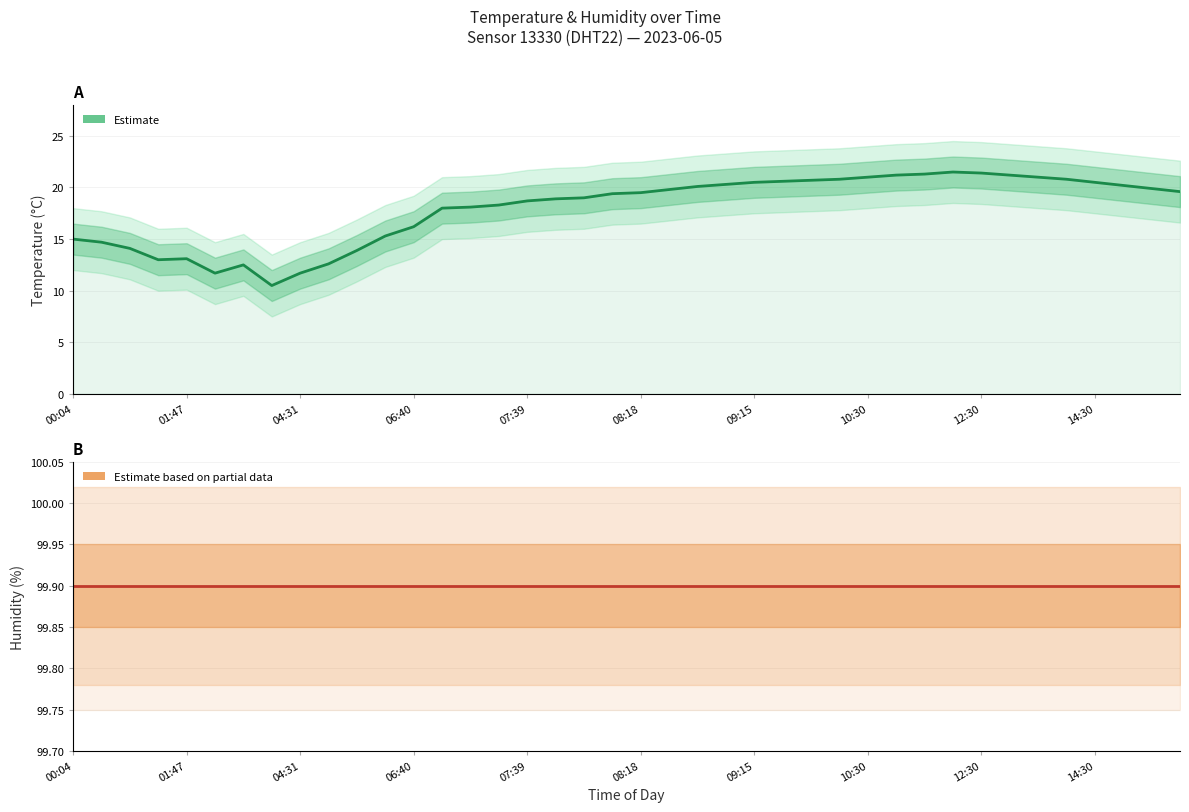

Count the number of categories in the chart.

40